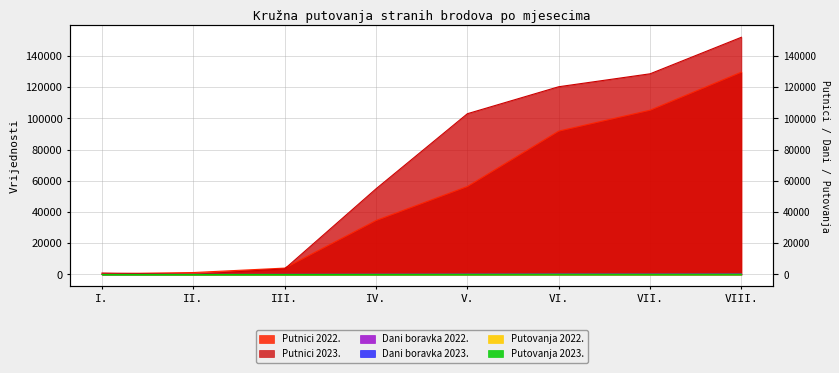

What are all the series names shown in the legend?

Putovanja 2022., Putovanja 2023., Dani boravka 2022., Dani boravka 2023., Putnici 2022., Putnici 2023.